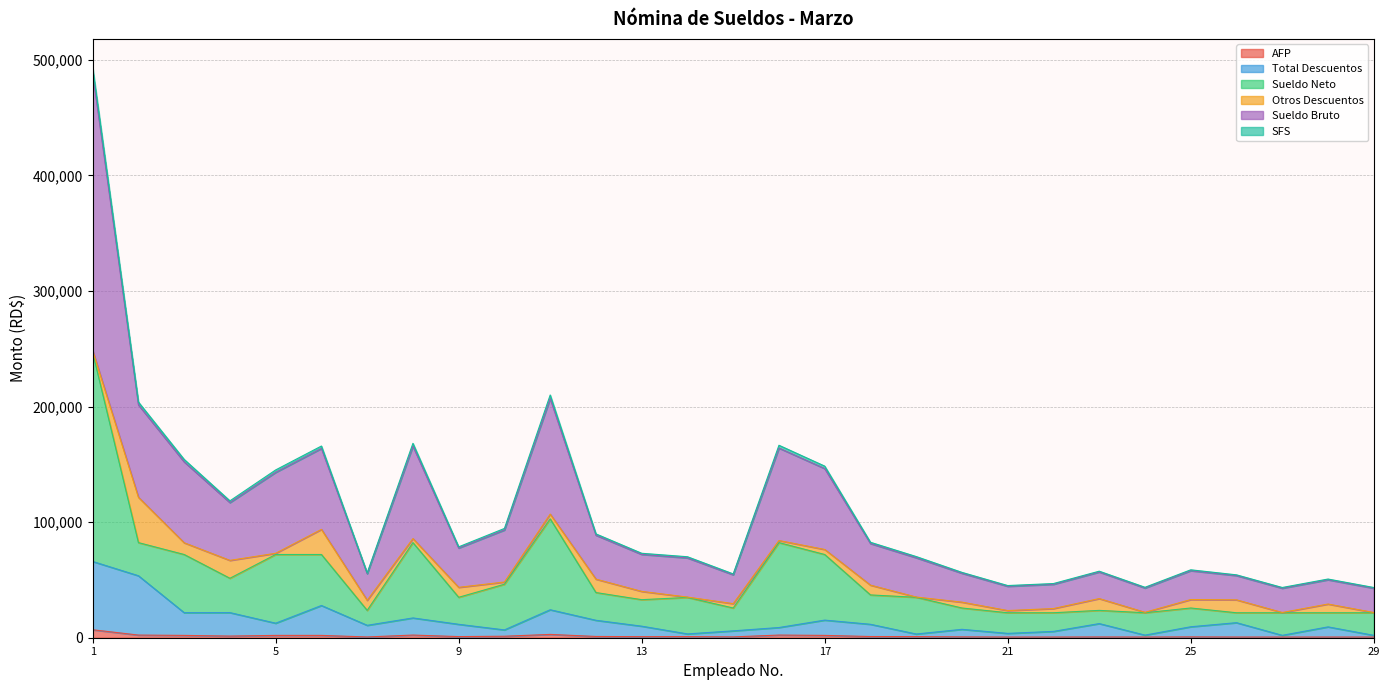

Is it true that Sueldo Bruto equals 59290.5 at 18?

False